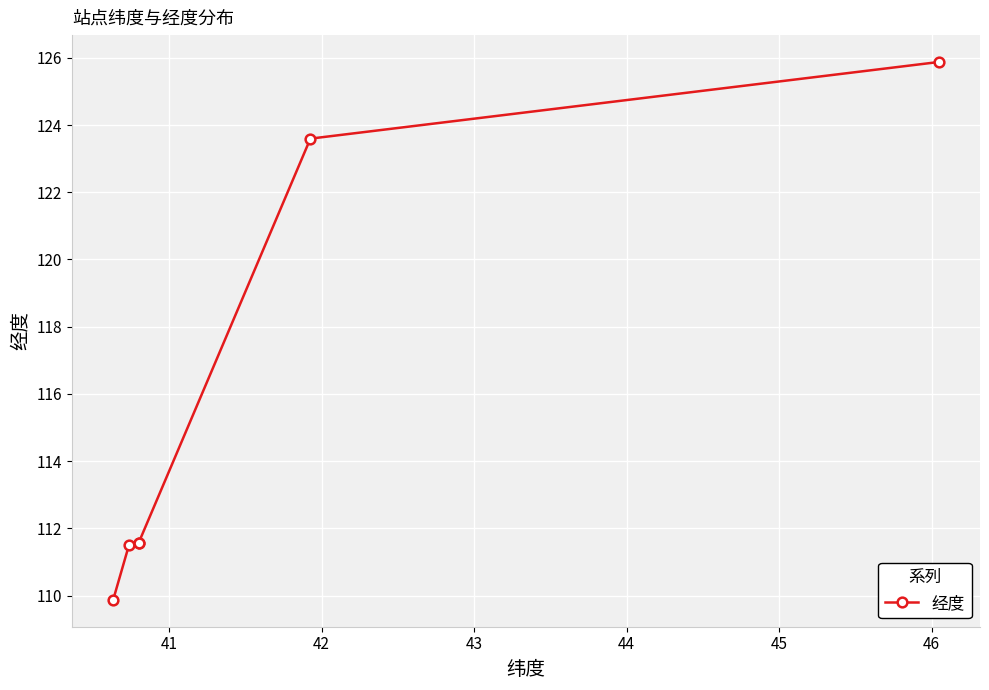

How many lines are shown in the chart?

1